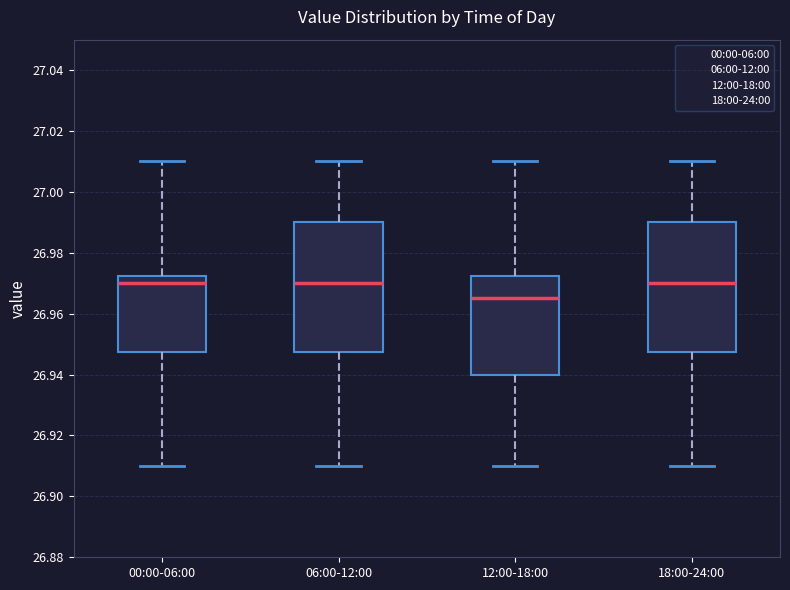

Where is the lower edge of the box for 18:00-24:00 on the y-axis? The values are not printed on the chart, so give them approximately, as read against the axis.

26.948